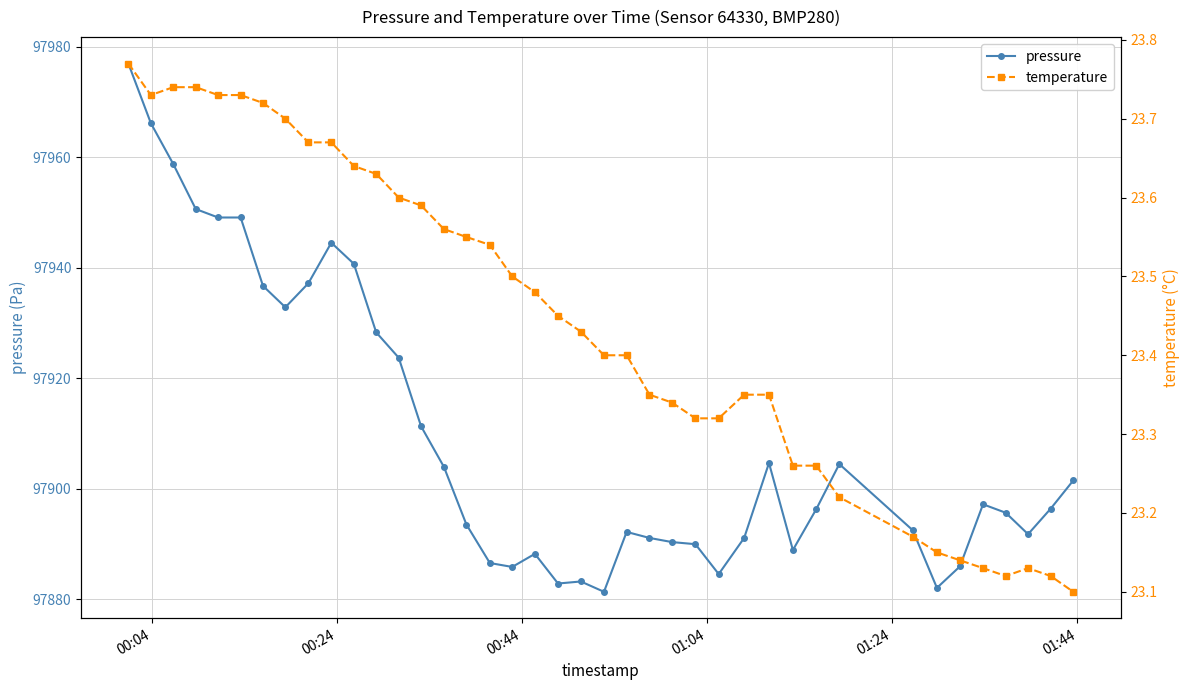

True or false: pressure has more than 1 interior local peaks.

True